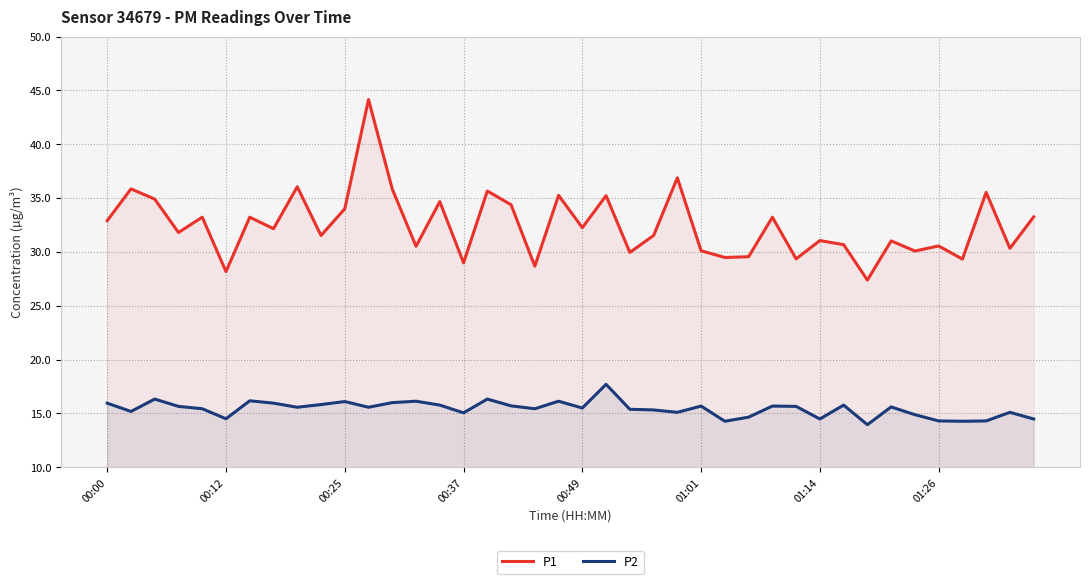

How many data points does each series have?

40